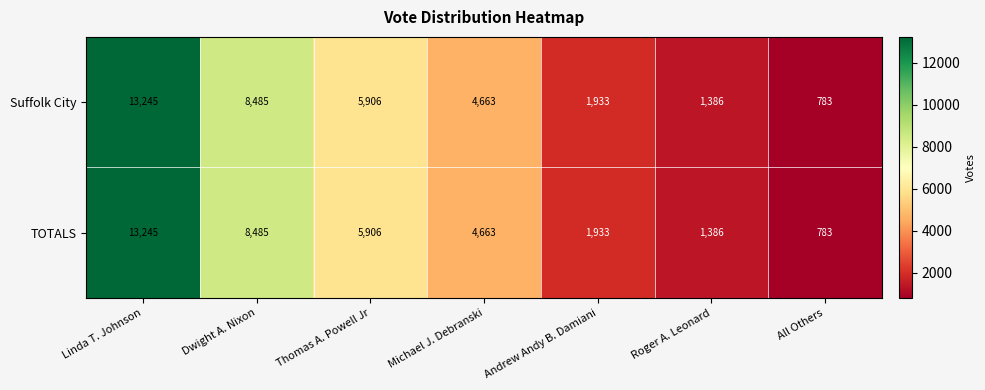

Reading right to left, extract all data points from this chart.

Suffolk City: 783	1386	1933	4663	5906	8485	13245
TOTALS: 783	1386	1933	4663	5906	8485	13245